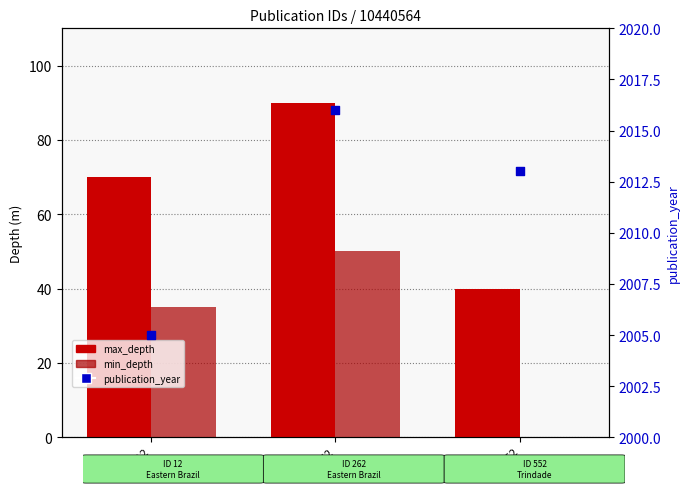

Which series reaches the maximum Y coordinate?

publication_year